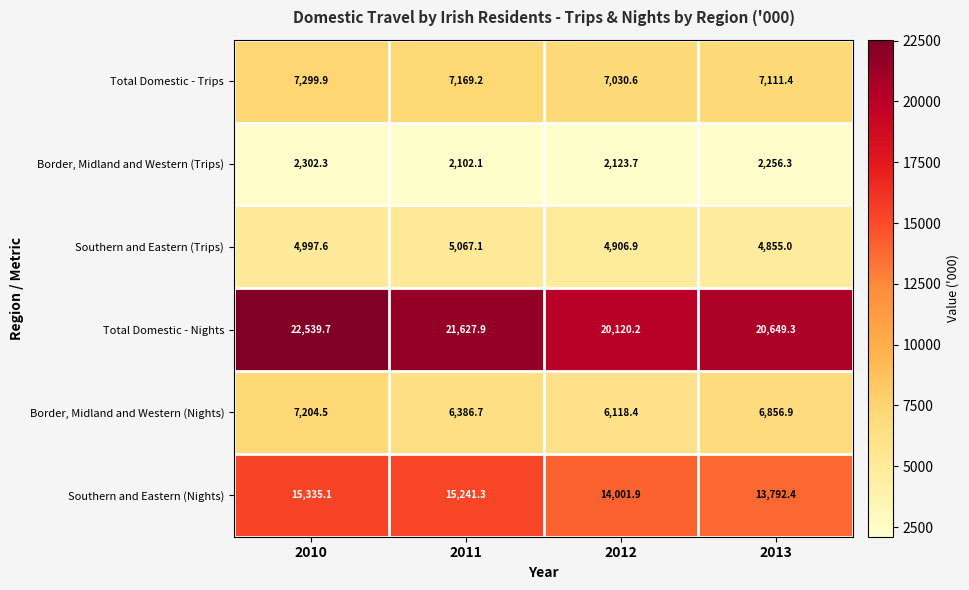

Count the number of data series in this chart.

6